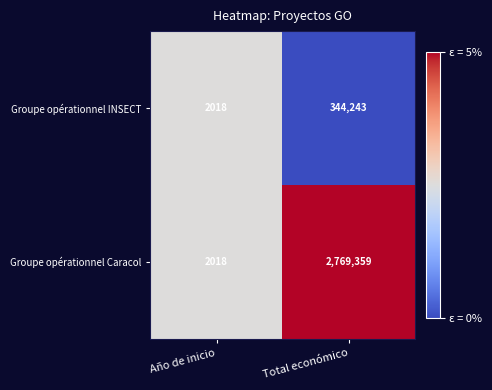

Reading left to right, what are all the values shown in this chart?

Groupe opérationnel INSECT: Año de inicio=2018	Total económico=344243
Groupe opérationnel Caracol: Año de inicio=2018	Total económico=2769359